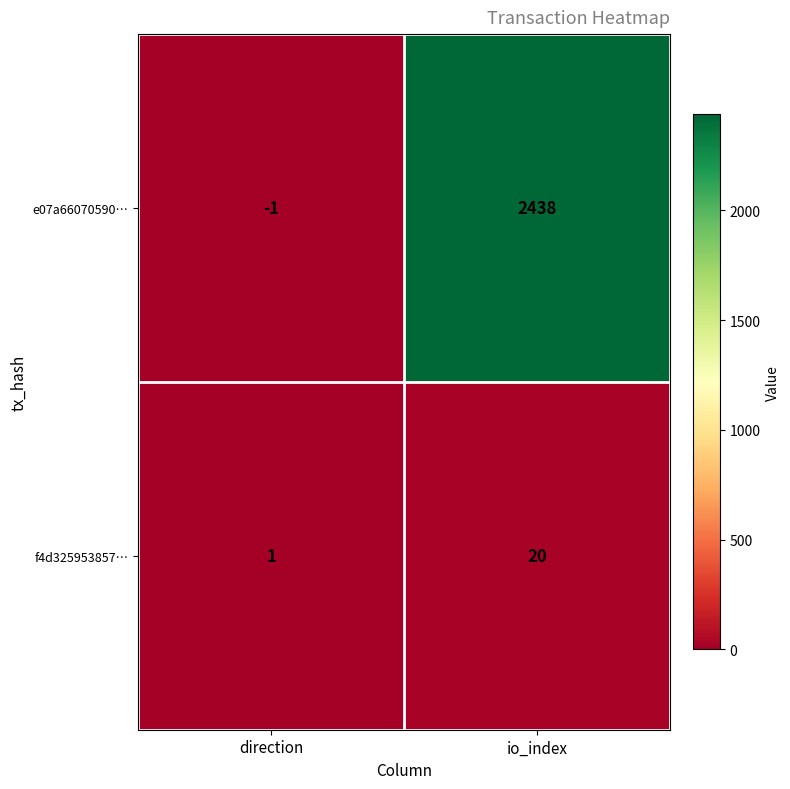

At which label is e07a66070590… closest to 1218?

direction